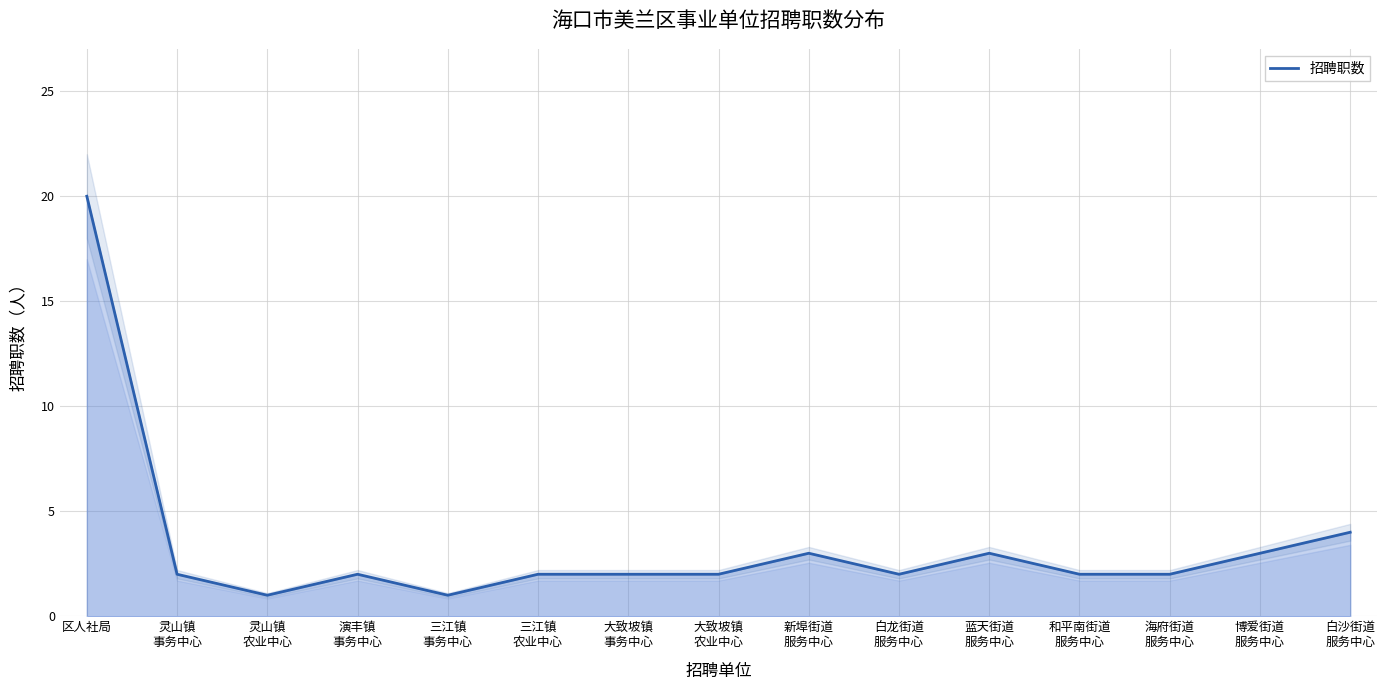

What is the change in value from 大致坡镇
农业中心 to 蓝天街道
服务中心?

+1